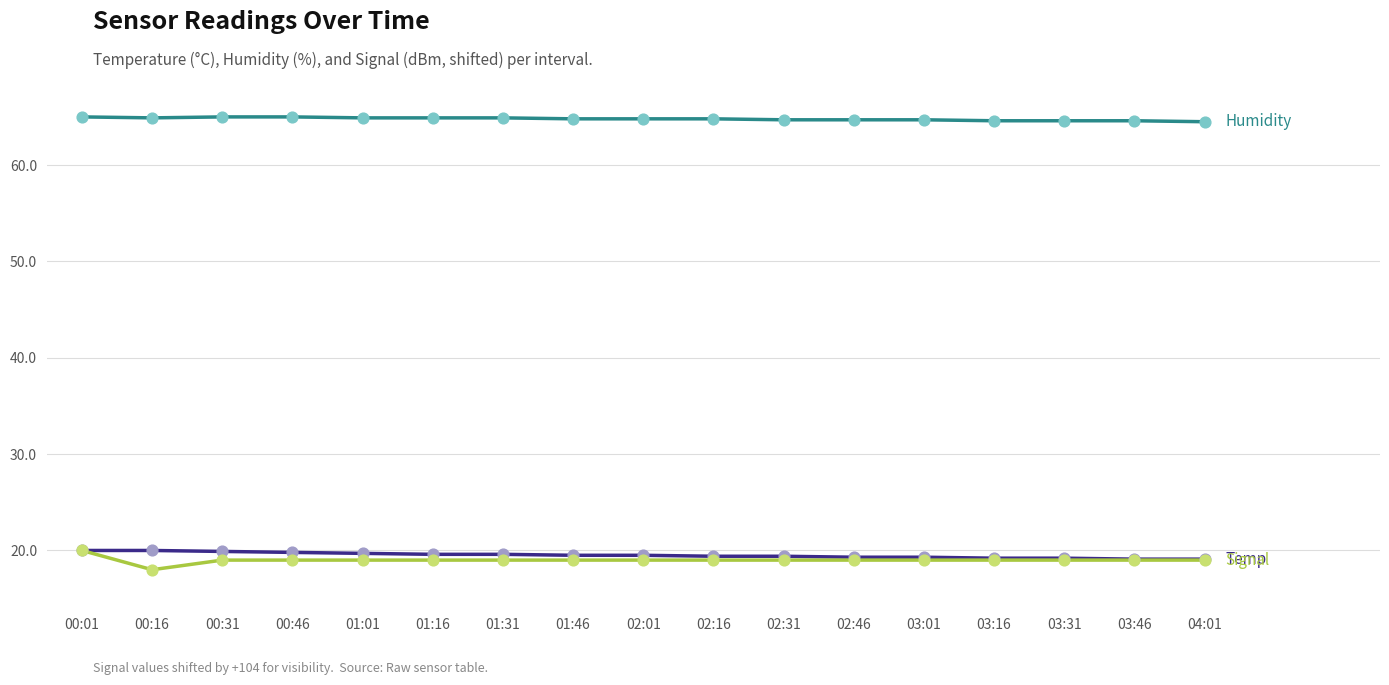

What is the total value across all series at 01:01?

103.6